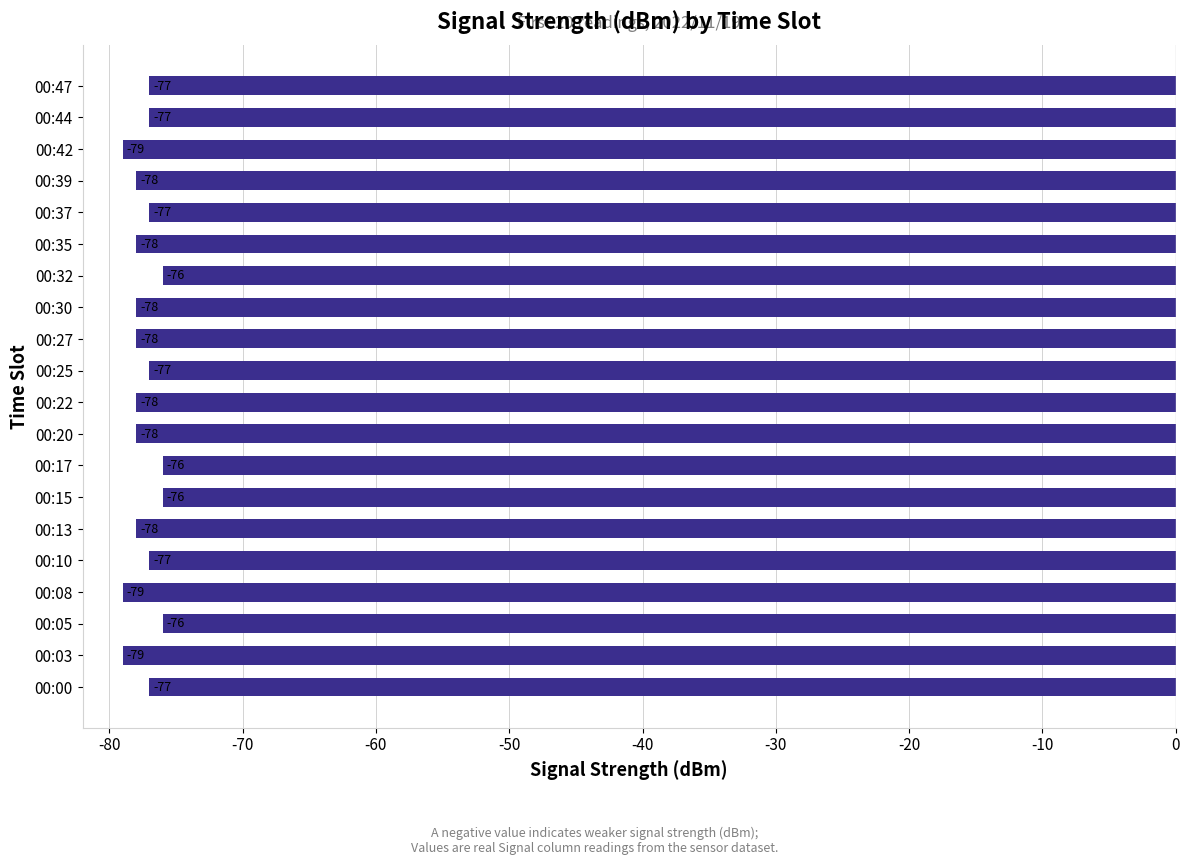

Is it true that the value at 00:00 is -77?

True